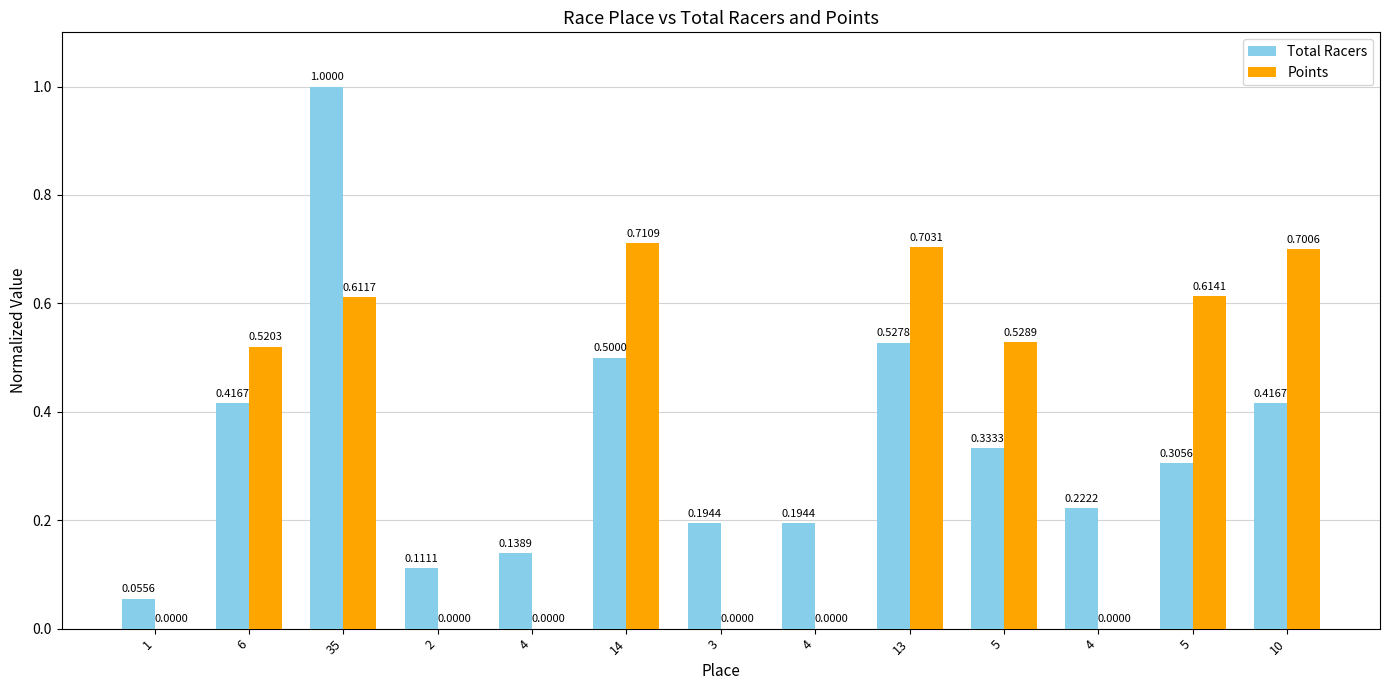

What are all the series names shown in the legend?

Total Racers, Points